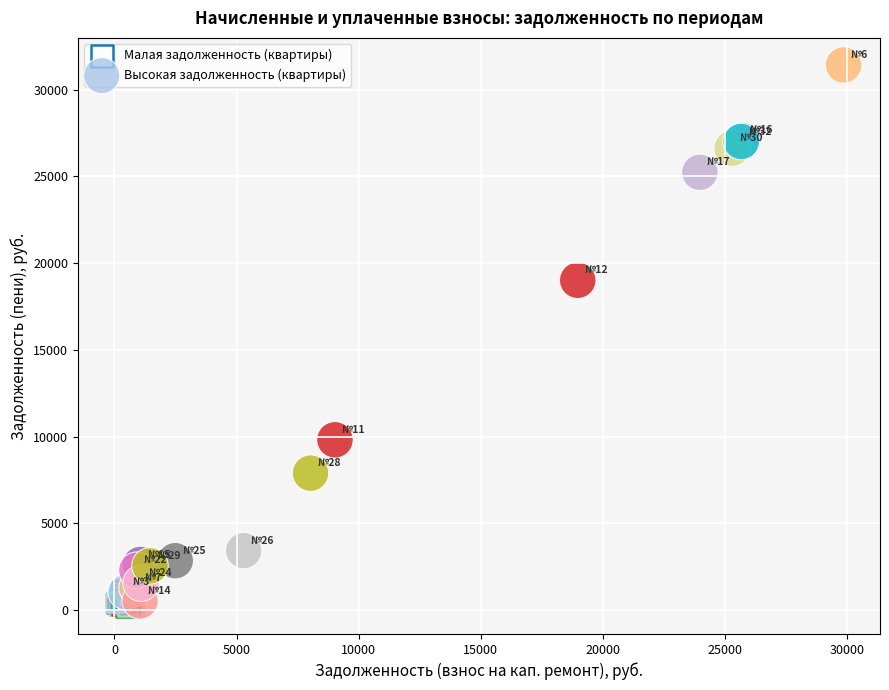

What are all the series names shown in the legend?

Малая задолженность (квартиры), Высокая задолженность (квартиры)